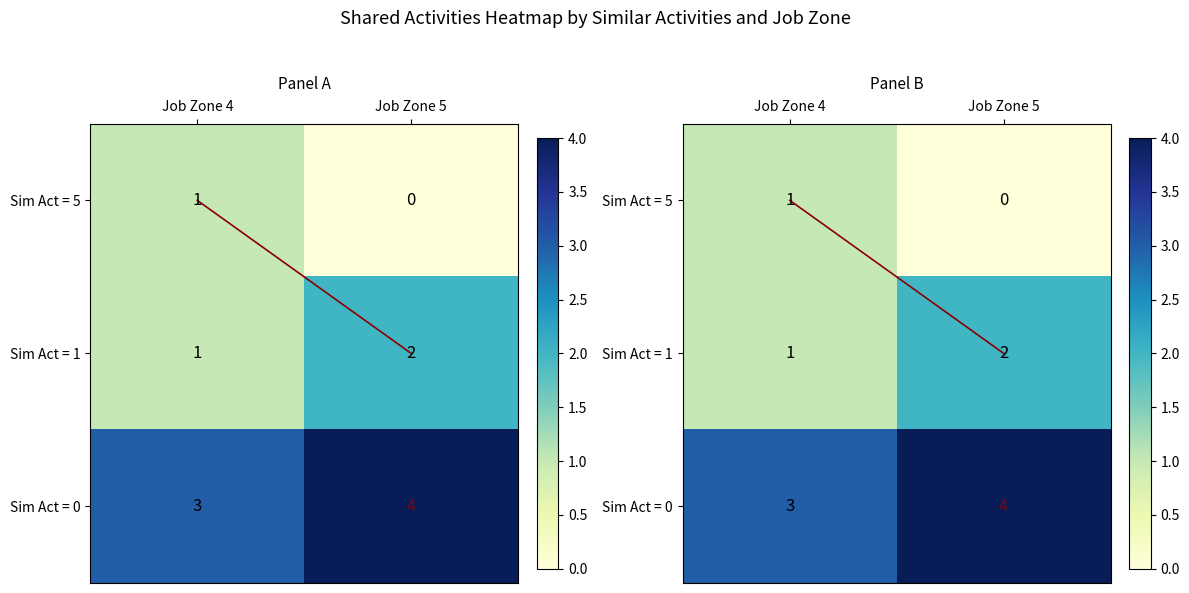

At which category does the chart reach its peak across all series?

Job Zone 5